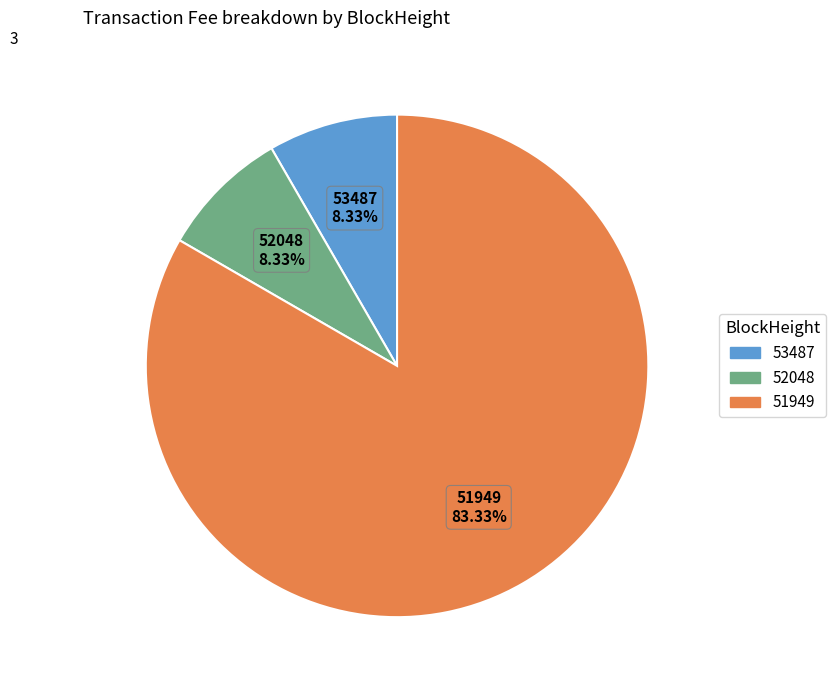

Count the number of slices in the pie.

3